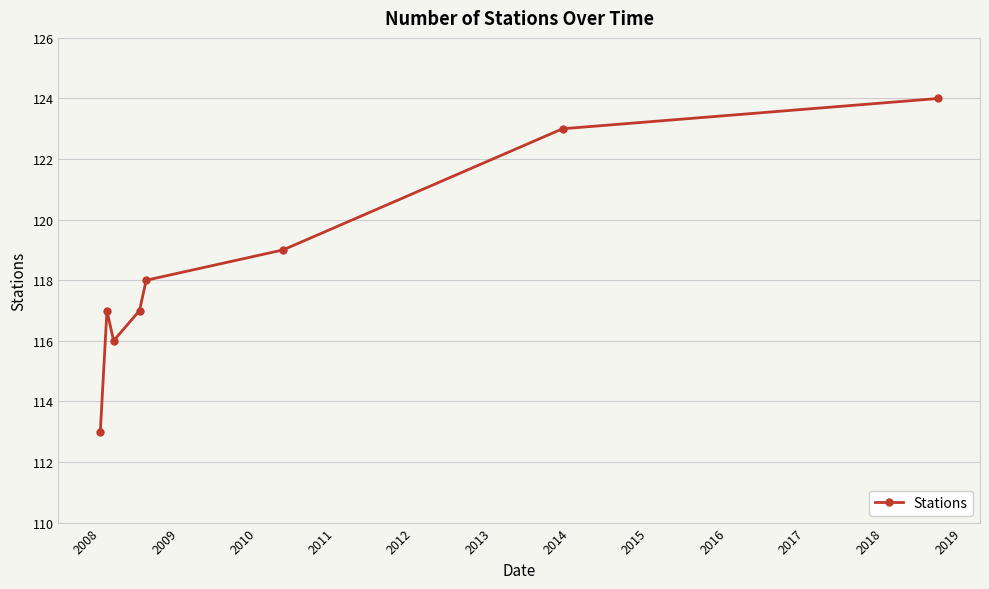

Does the chart have visible grid lines?

Yes